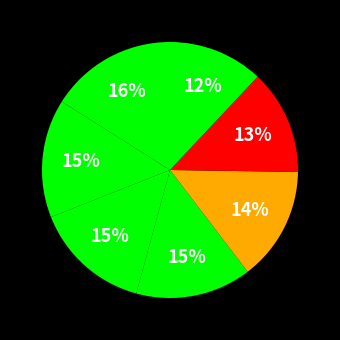

How many slices are in this pie chart?

7